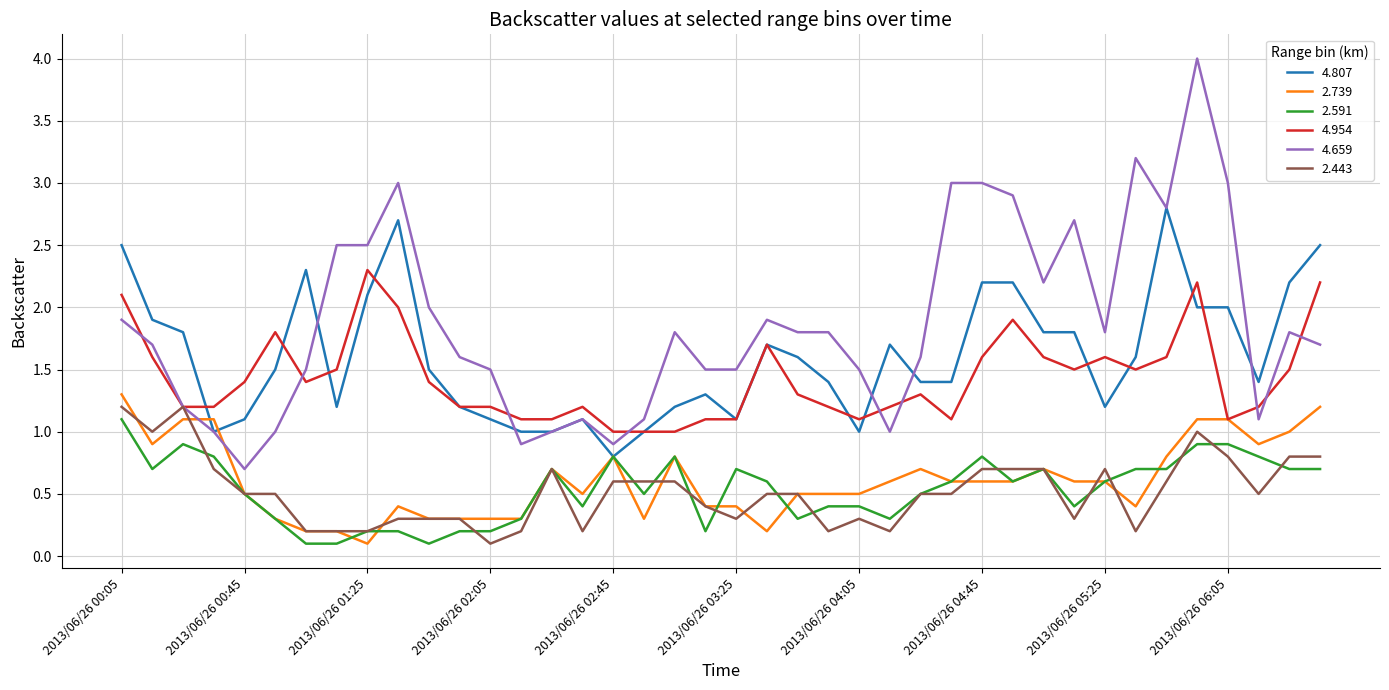

What is the highest value of the 4.807 series?

2.8